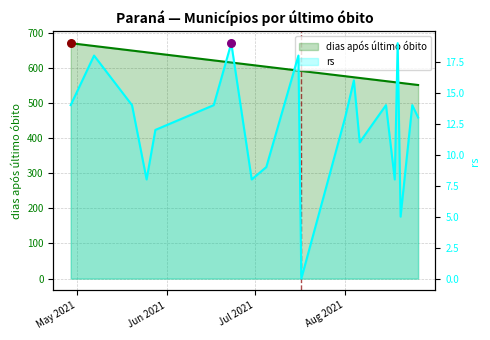

At how many categories does at least one series exceed 184?

20